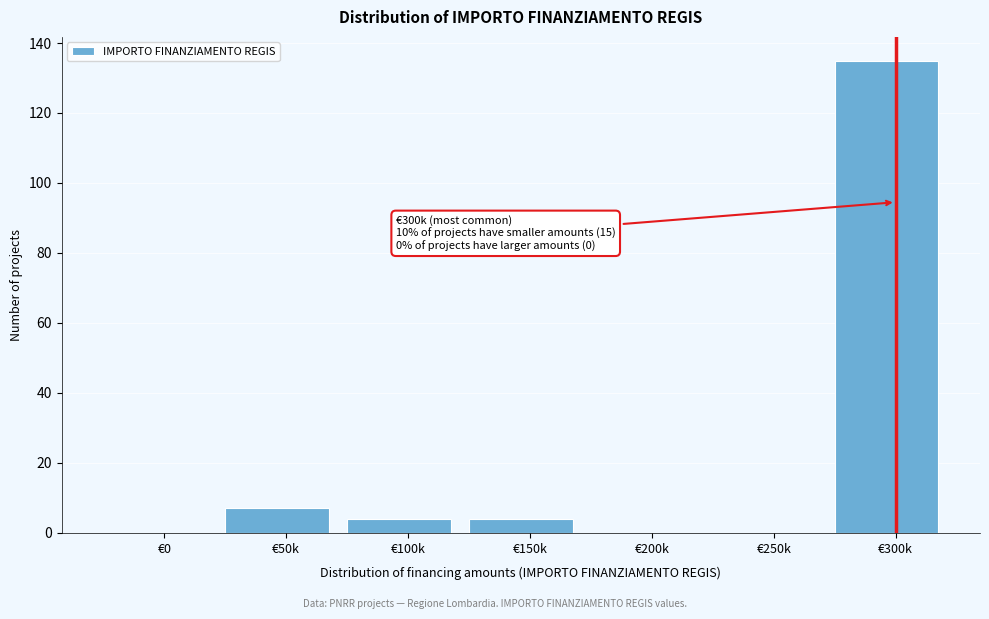

Reading left to right, extract all data points from this chart.

€0=0	€50k=7	€100k=4	€150k=4	€200k=0	€250k=0	€300k=135